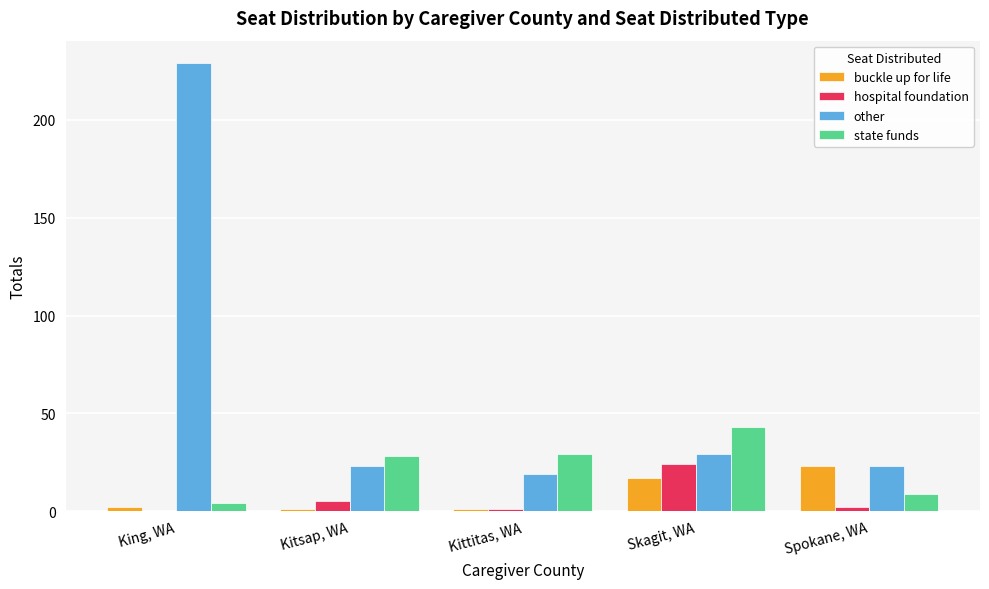

What is the spread (max minus min) of values at Skagit, WA?

26